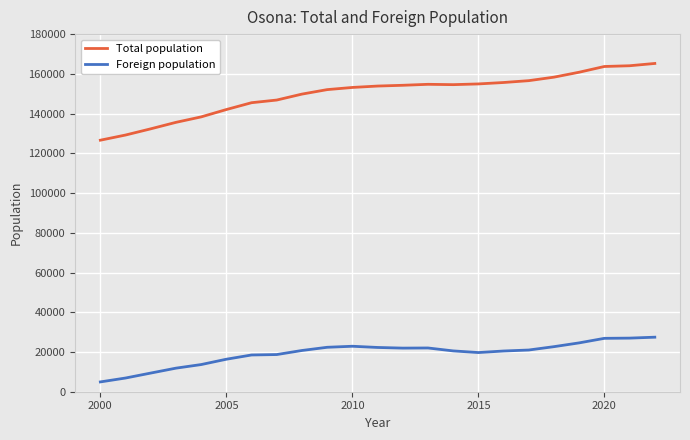

Rank the series by their maximum value, from lowest to highest.

Foreign population, Total population